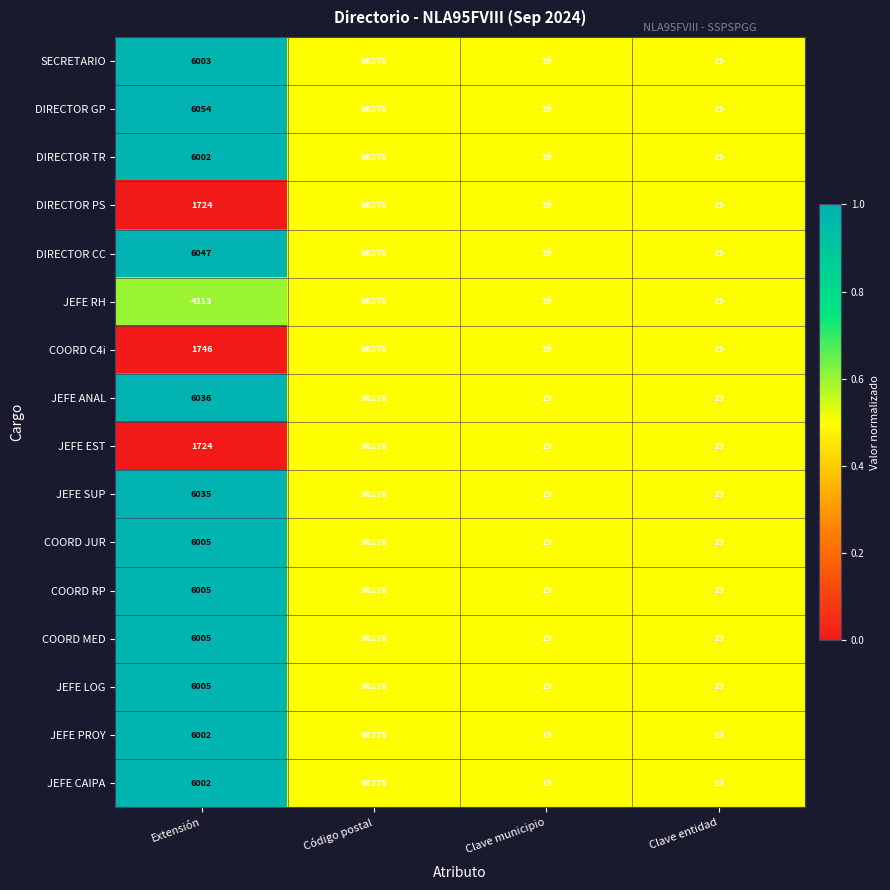

True or false: JEFE EST has a value of 25 at Clave municipio.

False